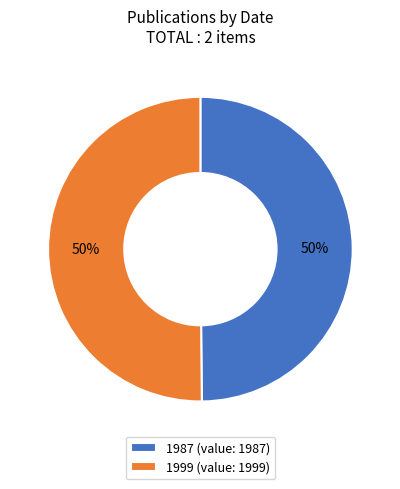

Is it true that 1999 is 50% of the pie?

True